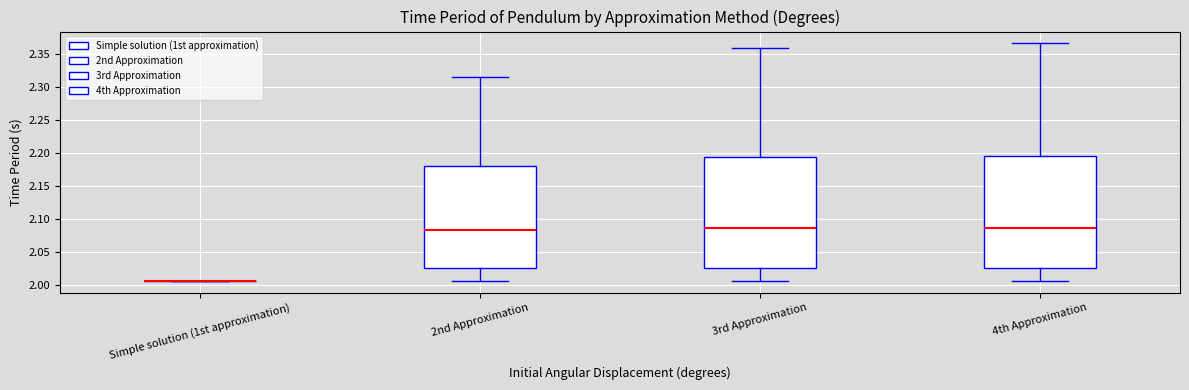

Where does the upper whisker of the box for 4th Approximation end on the y-axis? The values are not printed on the chart, so give them approximately, as read against the axis.

2.365